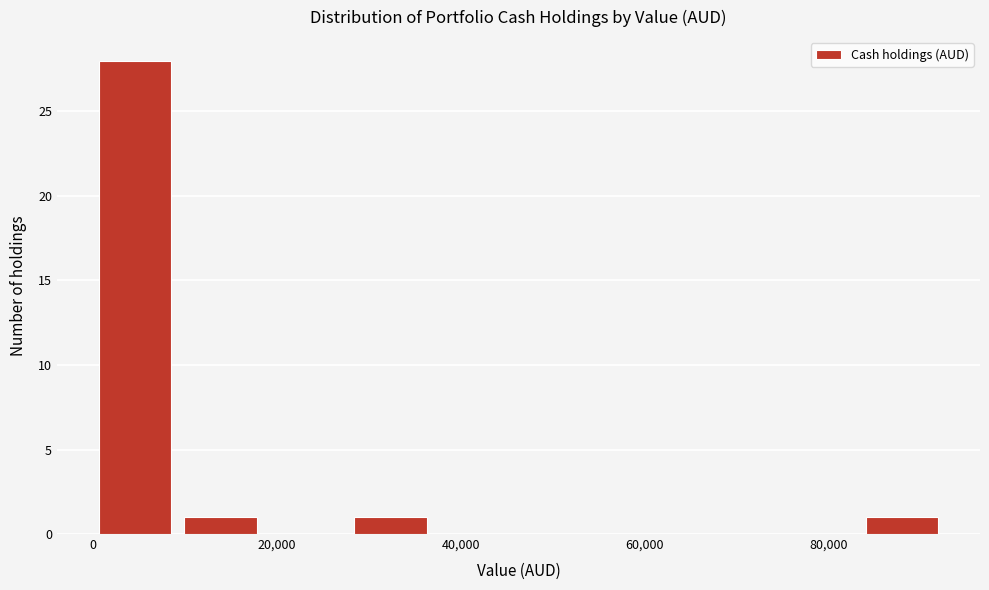

Reading left to right, list every bar in this chart as the range it spans on the x-axis followed by its height. Neither the bar edges nor the heights are printed on the chart, so give them approximately, as read against the axes.

0 to 10000: 28
10000 to 18000: 1
18000 to 28000: 0
28000 to 38000: 1
38000 to 46000: 0
46000 to 56000: 0
56000 to 64000: 0
64000 to 74000: 0
74000 to 84000: 0
84000 to 92000: 1